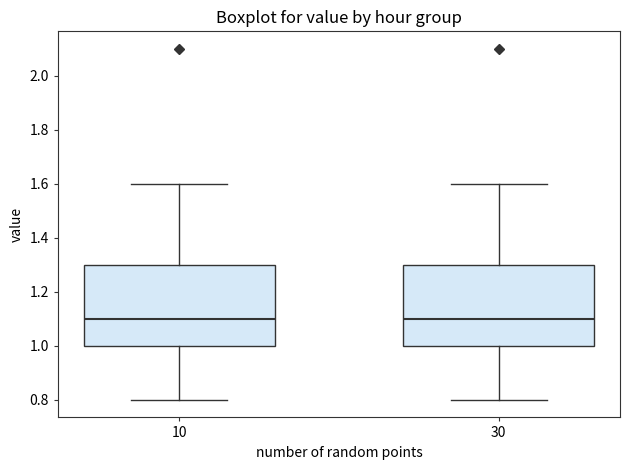

Where does the median line of the box at x = 30 sit on the y-axis? The values are not printed on the chart, so give them approximately, as read against the axis.

1.1